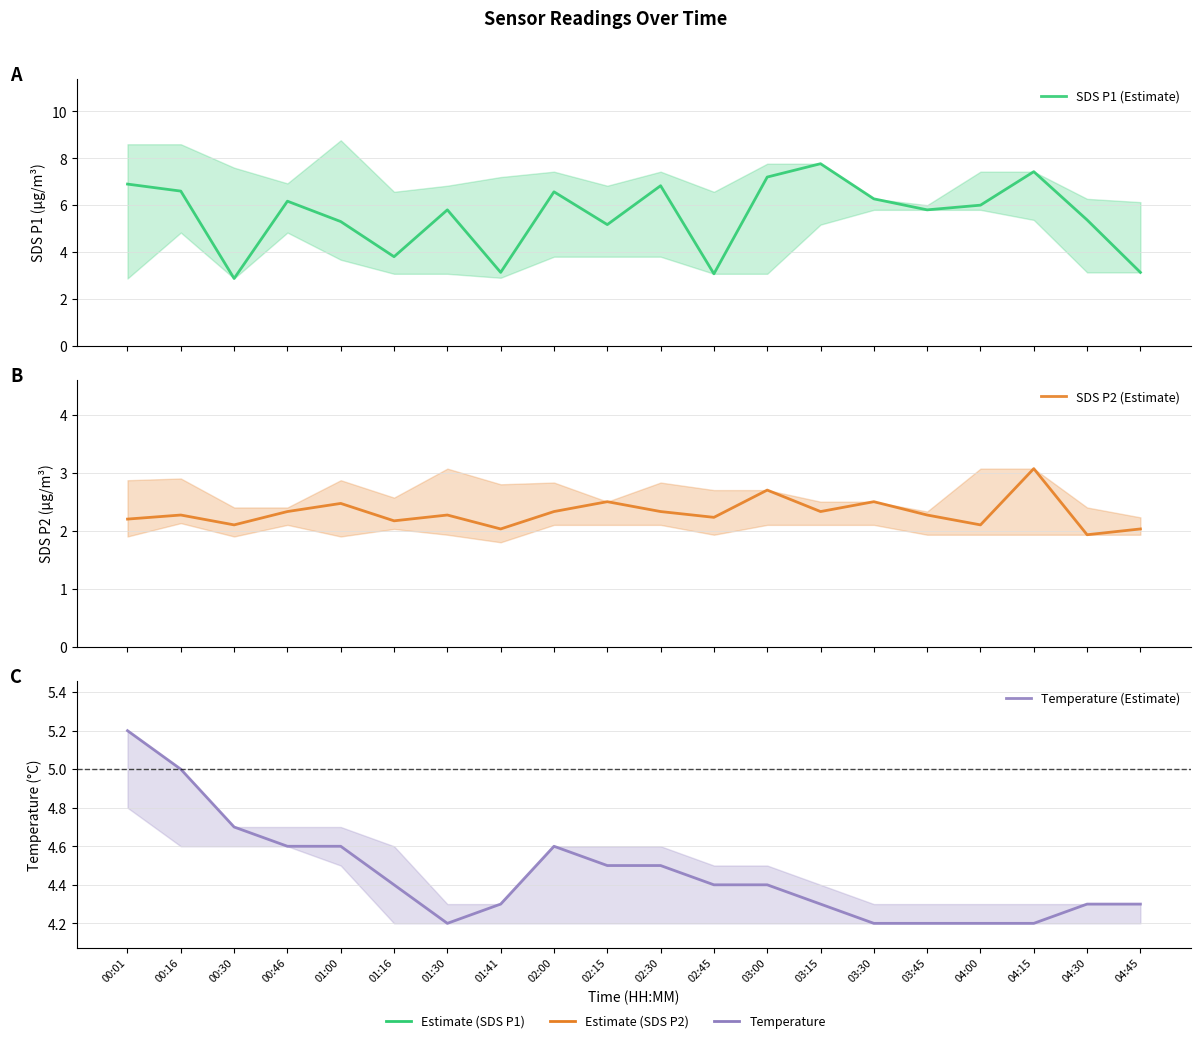

Where is SDS P1 (Estimate) nearest to the value 5?

02:15